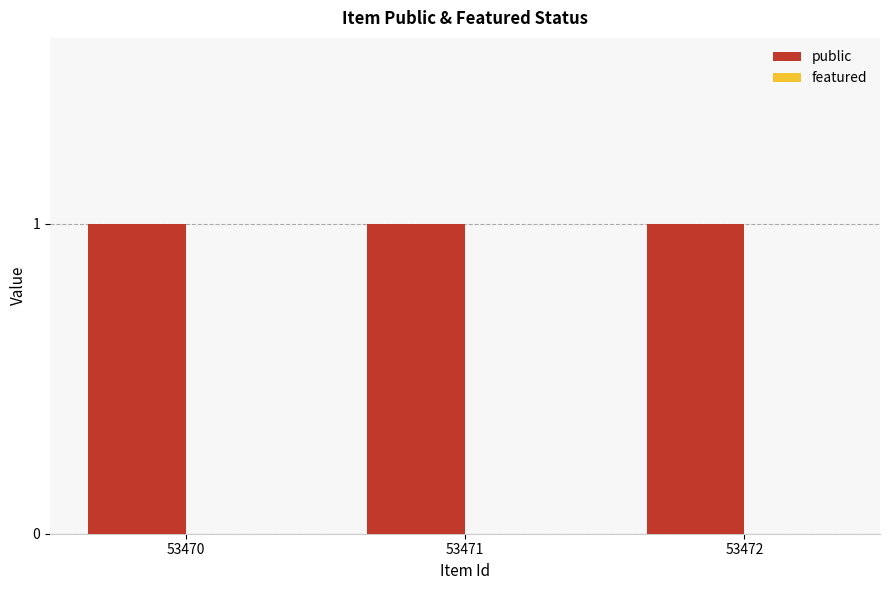

Reading left to right, what are all the values shown in this chart?

public: 53470=1	53471=1	53472=1
featured: 53470=0	53471=0	53472=0